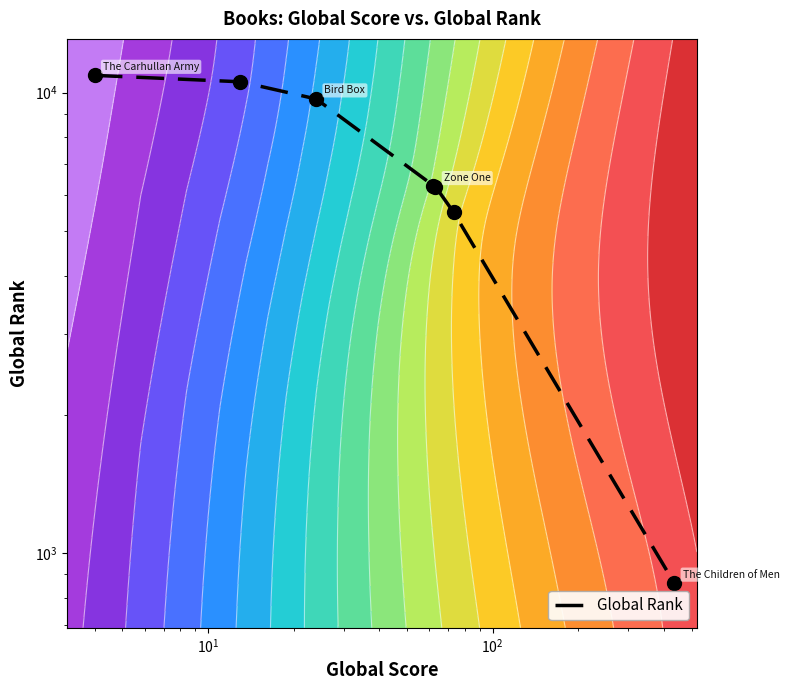

How many values are below 6284?

3